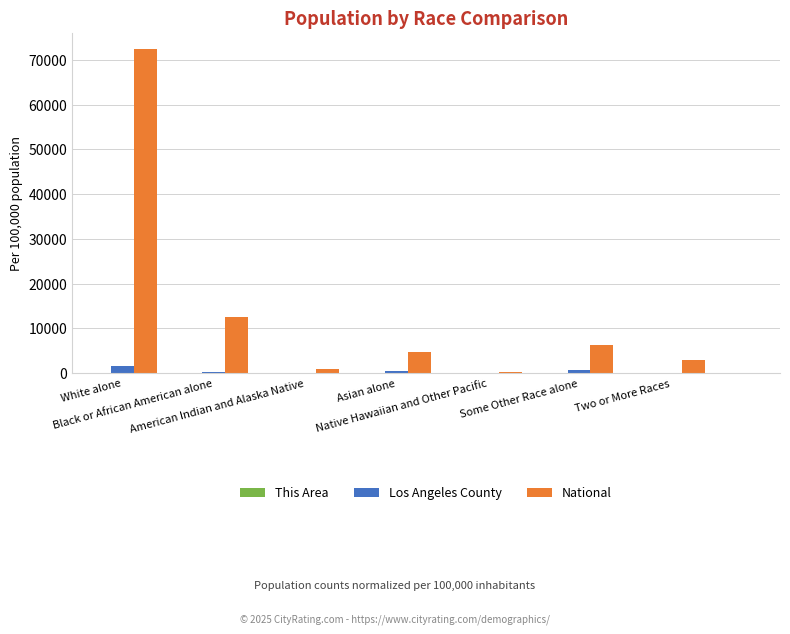

Which series has the largest total across all categories?

National